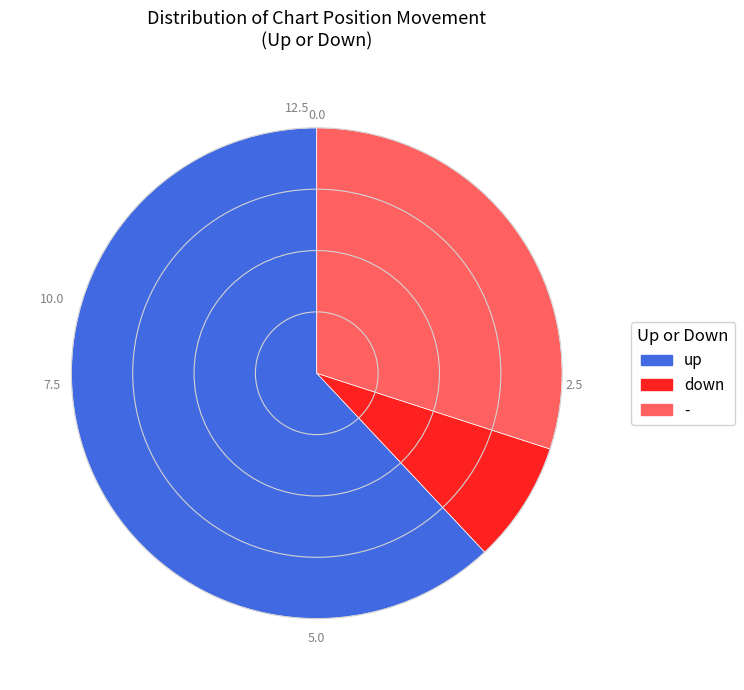

Approximately how many times larger is the value at down compared to -?

0.3